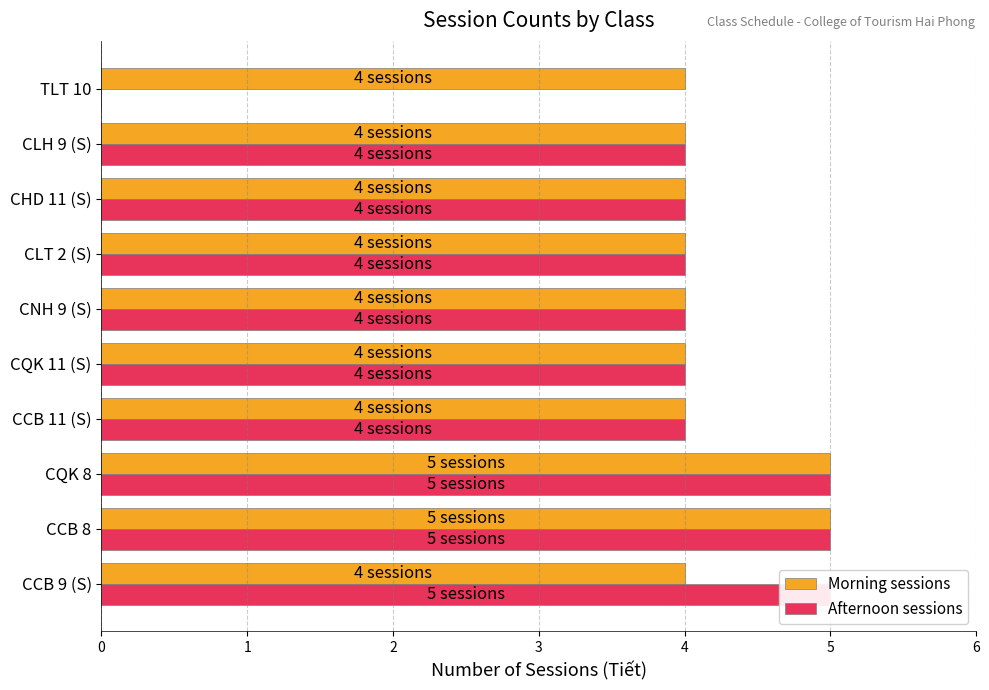

Read the Afternoon sessions value at CCB 8.

5